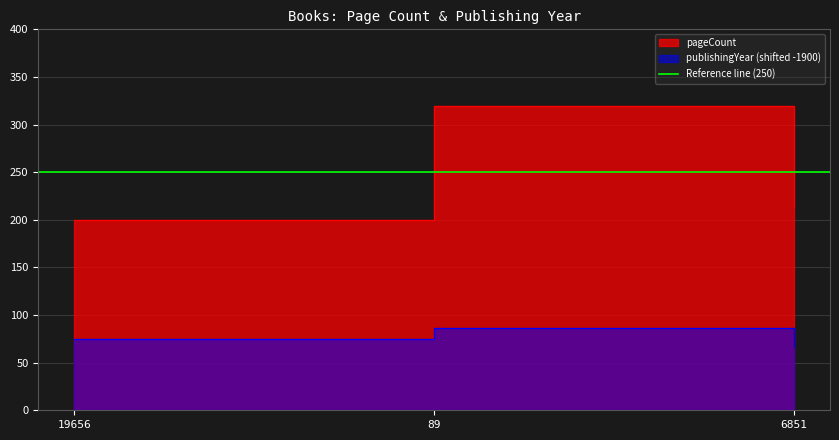

How many values in the pageCount series exceed 212?

1